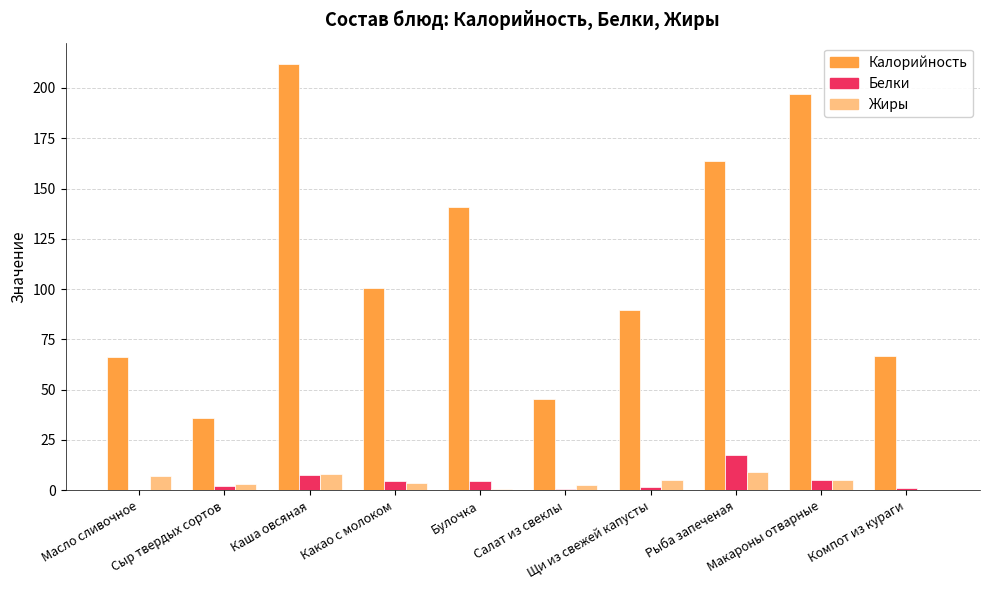

Which series changed the most between Сыр твердых сортов and Какао с молоком?

Калорийность